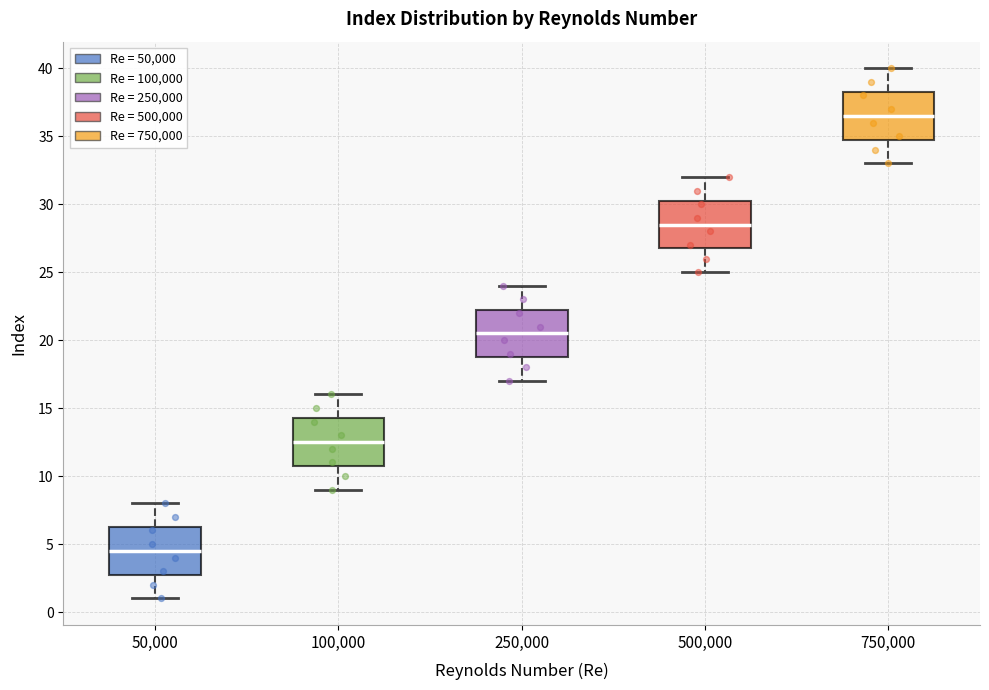

Reading left to right, transcribe this box plot: for each box, give where its median line is, the range the box spans, and where its two whiskers end, as read against the y-axis. The values are not printed on the chart, so give them approximately, as read against the axis.

50,000: median 4.5, box 3.0 to 6.5, whiskers 1.0 to 8.0
100,000: median 12.5, box 11.0 to 14.5, whiskers 9.0 to 16.0
250,000: median 20.5, box 19.0 to 22.5, whiskers 17.0 to 24.0
500,000: median 28.5, box 27.0 to 30.5, whiskers 25.0 to 32.0
750,000: median 36.5, box 35.0 to 38.5, whiskers 33.0 to 40.0